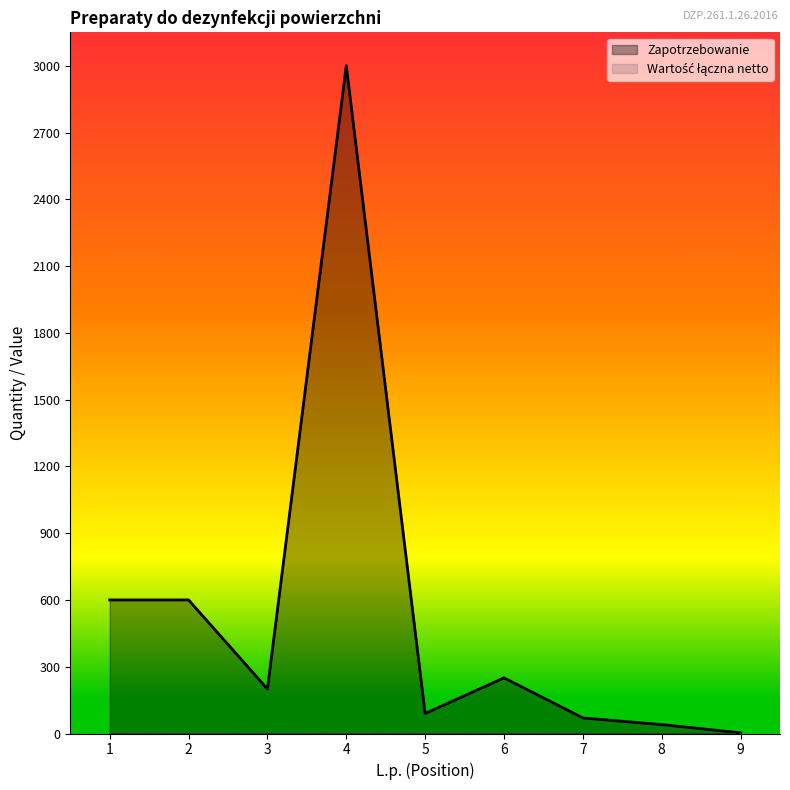

Reading left to right, transcribe all the data shown in this chart.

1=600	2=600	3=200	4=3000	5=90	6=250	7=70	8=40	9=3